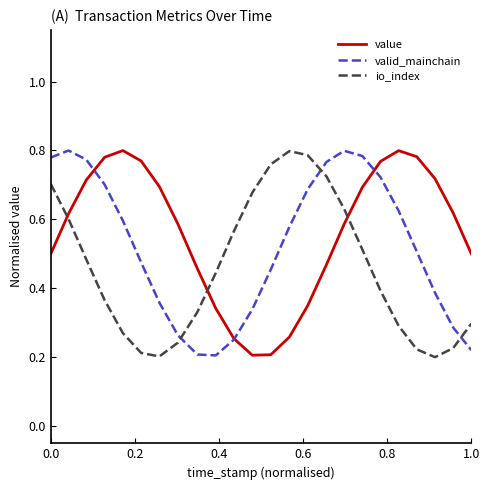

List the series in order of their overall mean, lowest first.

io_index, valid_mainchain, value